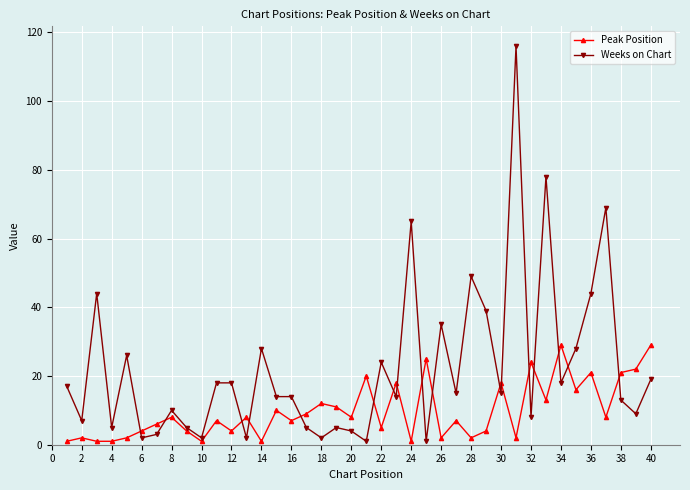

Is this an area chart (filled region under the line)?

No